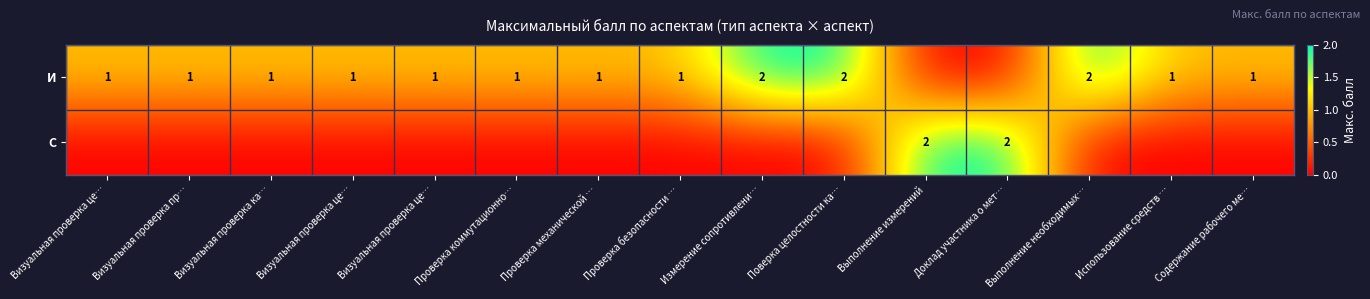

Rank the series by their average value, from highest to lowest.

И, С